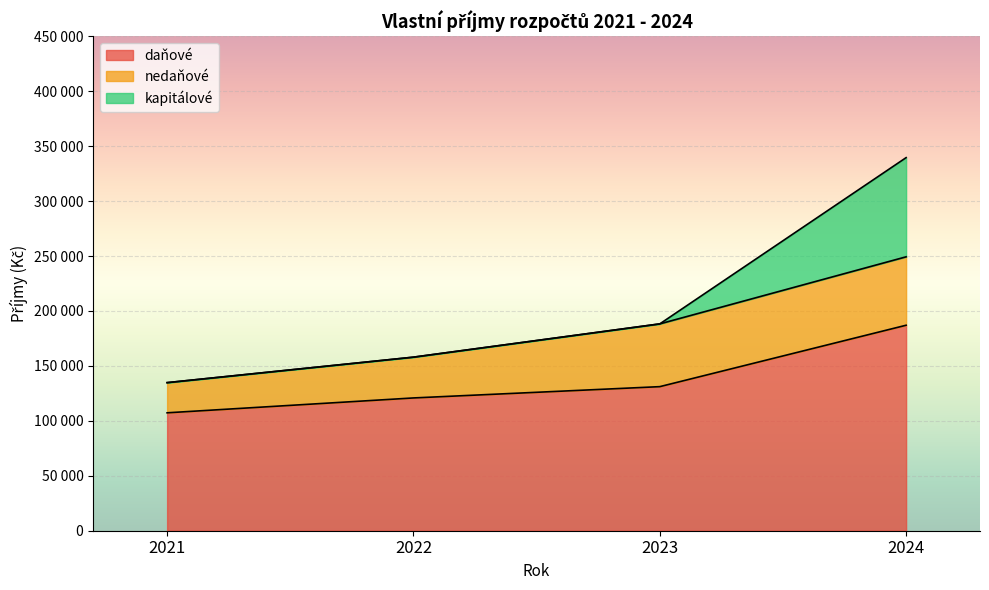

Rank the series by their maximum value, from highest to lowest.

daňové, kapitálové, nedaňové